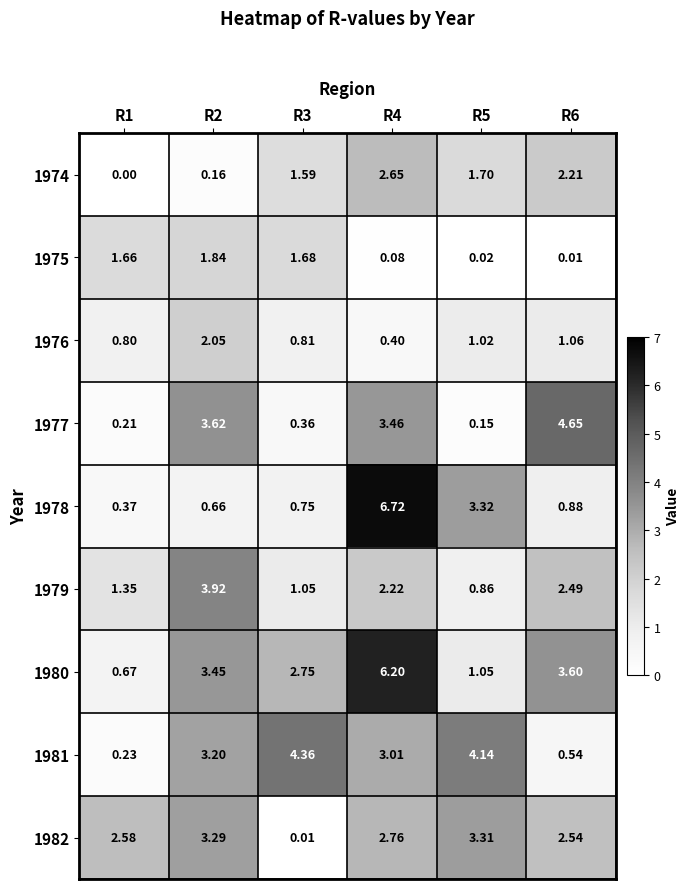

Which series has the largest total across all categories?

1980